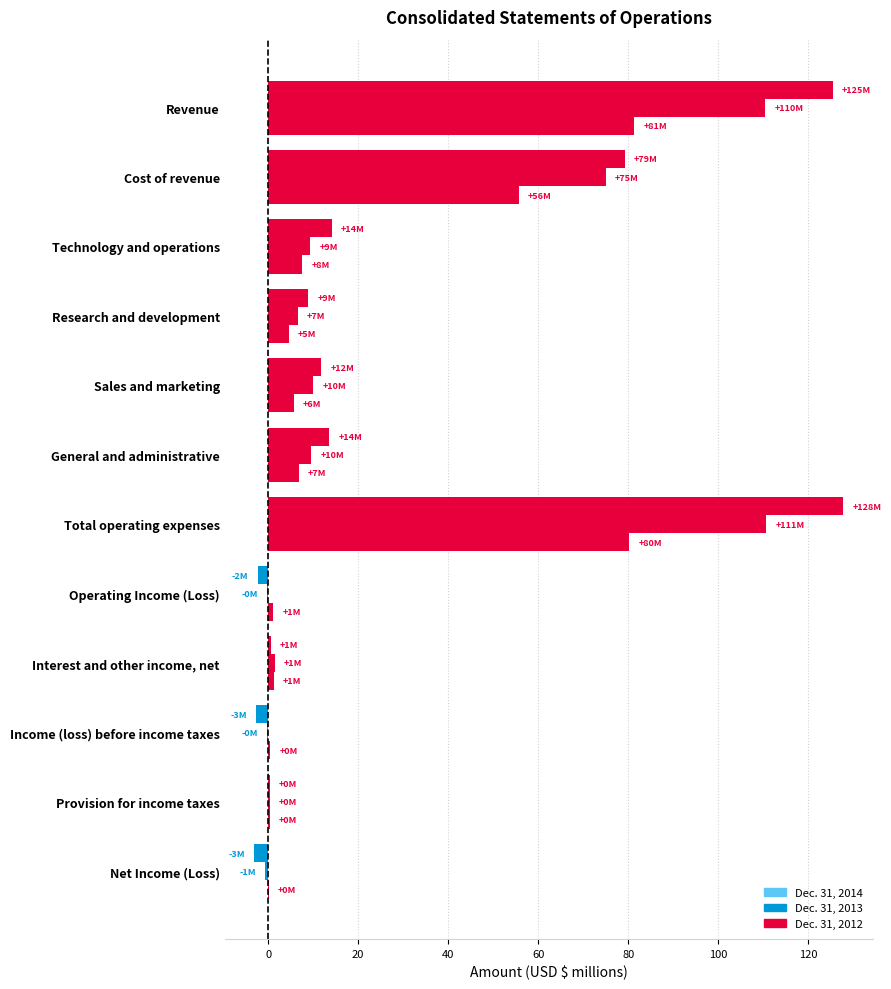

How many values in the Dec. 31, 2014 series exceed 11?

6